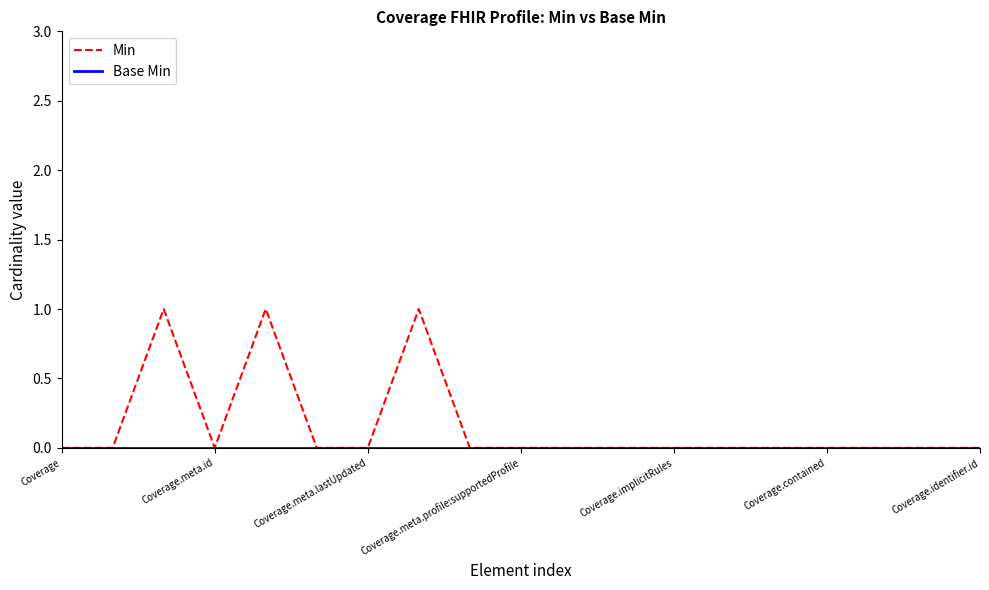

What is the maximum value shown in the chart?

1